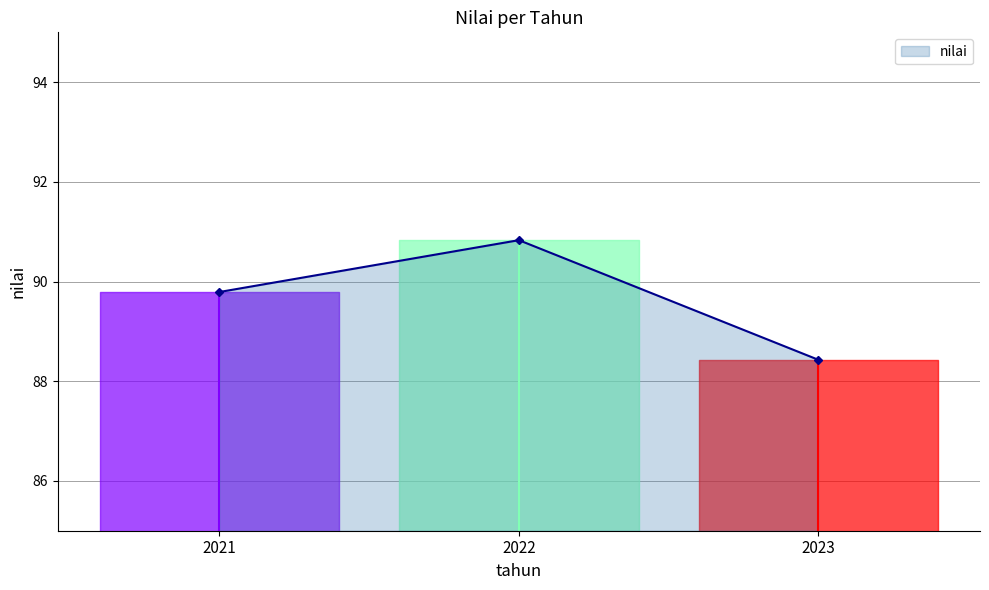

At which category does the chart reach its minimum across all series?

2023